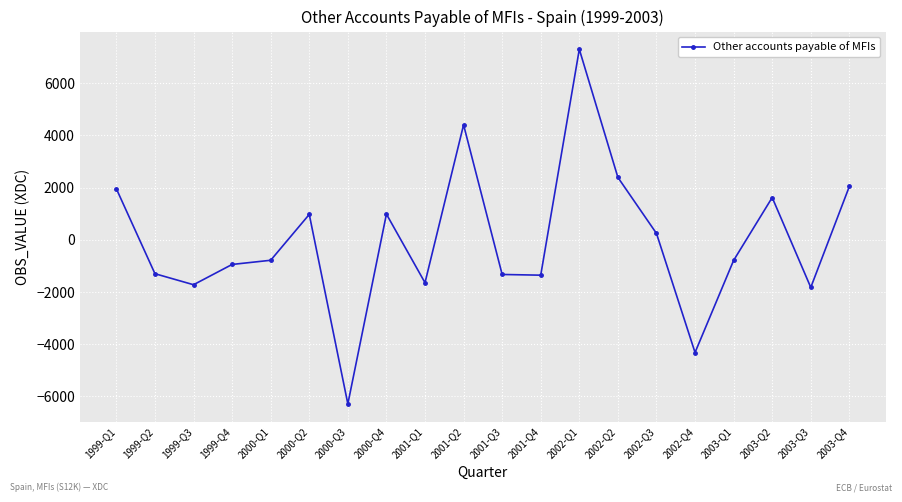

At which category does the data reach its first local valley?

1999-Q3